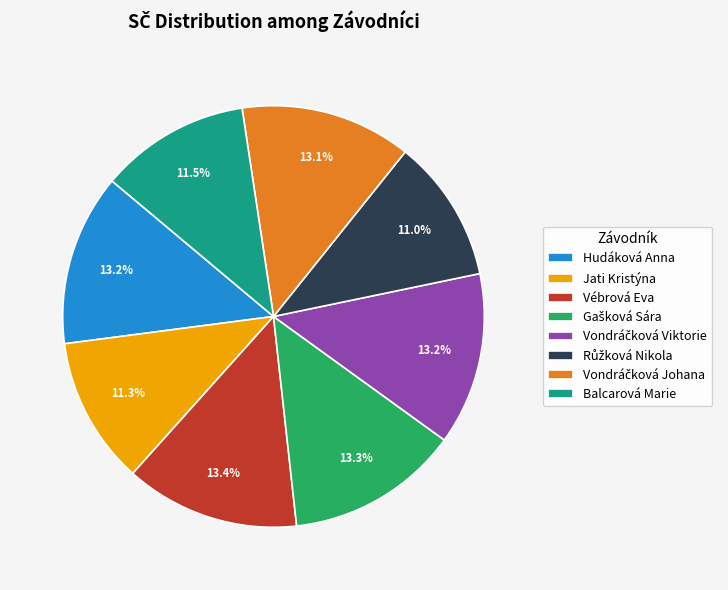

What is the ratio of the value at Balcarová Marie to the value at Vébrová Eva?

0.9